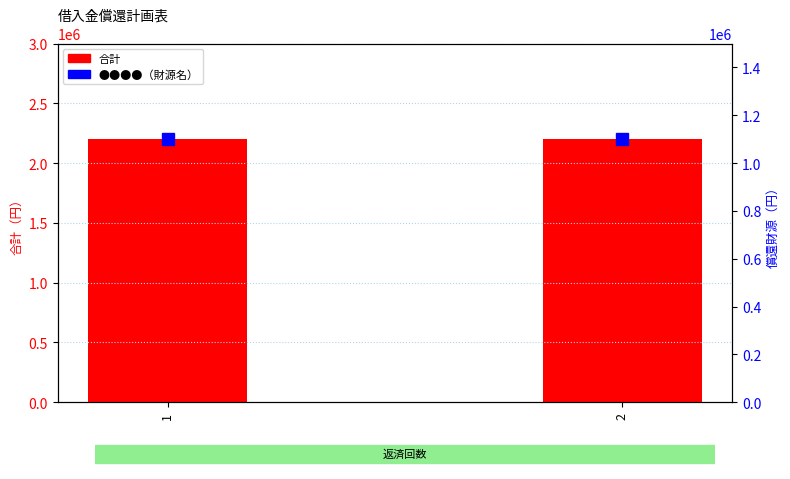

What is the sum of all 合計 values?

4400000